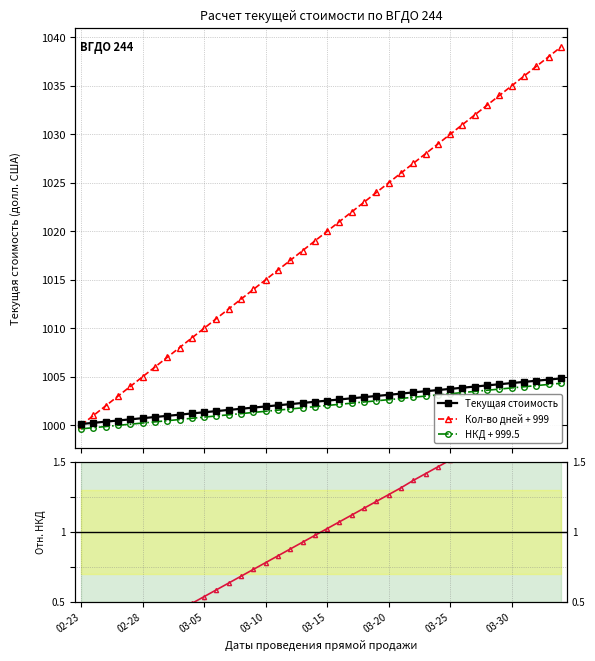

At how many categories does at least one series exceed 664?

40